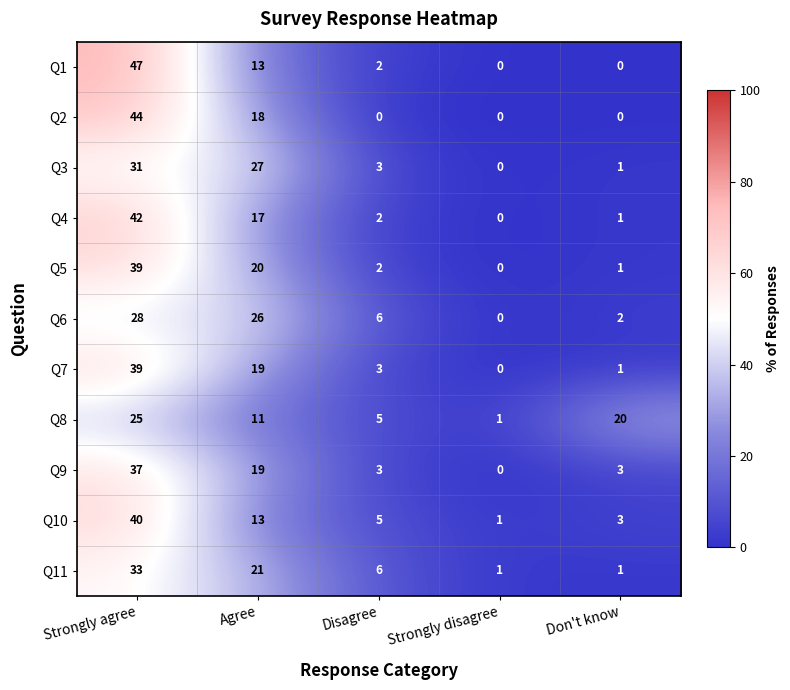

The value of Q3 at Strongly disagree is 0. True or false?

True